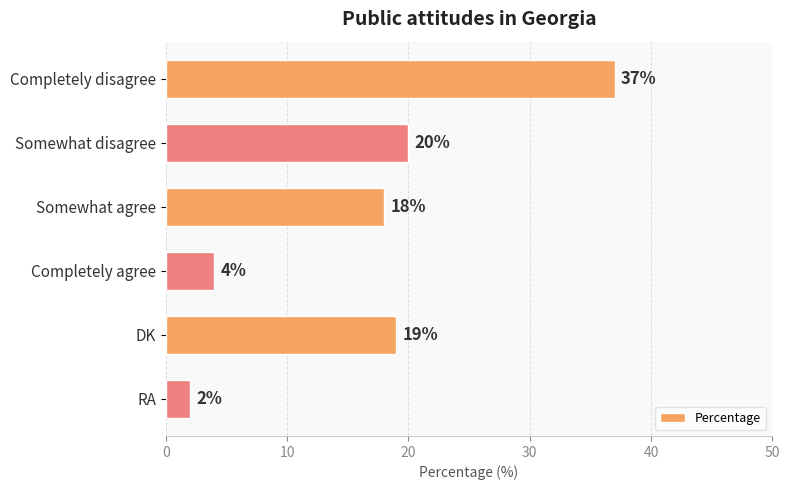

What is the minimum value shown in the chart?

2